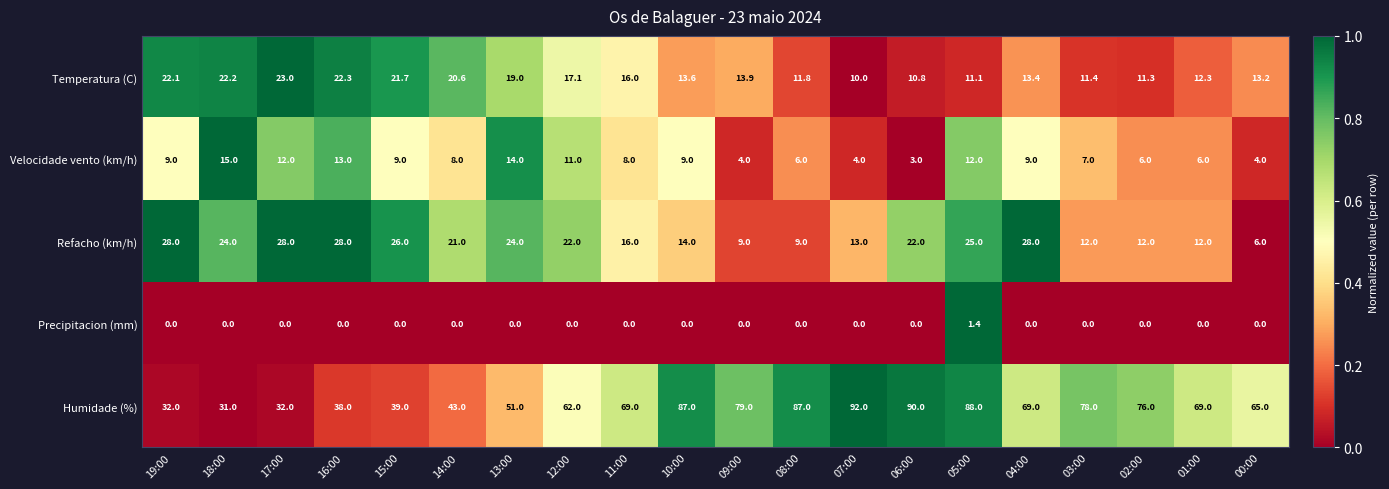

What is the spread (max minus min) of values at 13:00?

51.0